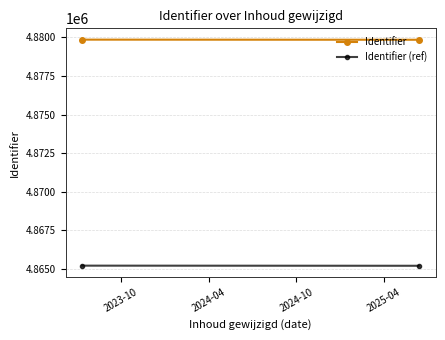

Is it true that Identifier equals 3122104.4 at 2023-10?

False